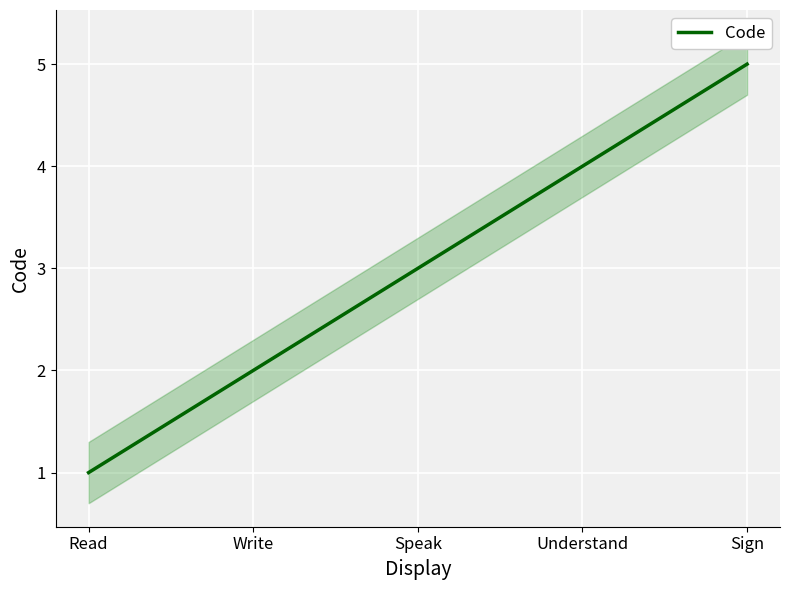

What is the ratio of the value at Understand to the value at Write?

2.0